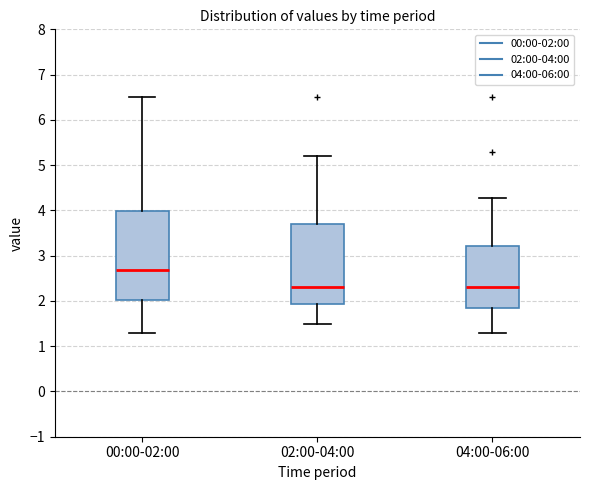

Reading left to right, read every box against the y-axis: the position of its median line, the range the box covers, and the ends of its whiskers. The values are not printed on the chart, so give them approximately, as read against the axis.

00:00-02:00: median 2.7, box 2.0 to 4.0, whiskers 1.3 to 6.5
02:00-04:00: median 2.3, box 1.9 to 3.7, whiskers 1.5 to 5.2
04:00-06:00: median 2.3, box 1.8 to 3.2, whiskers 1.3 to 4.3